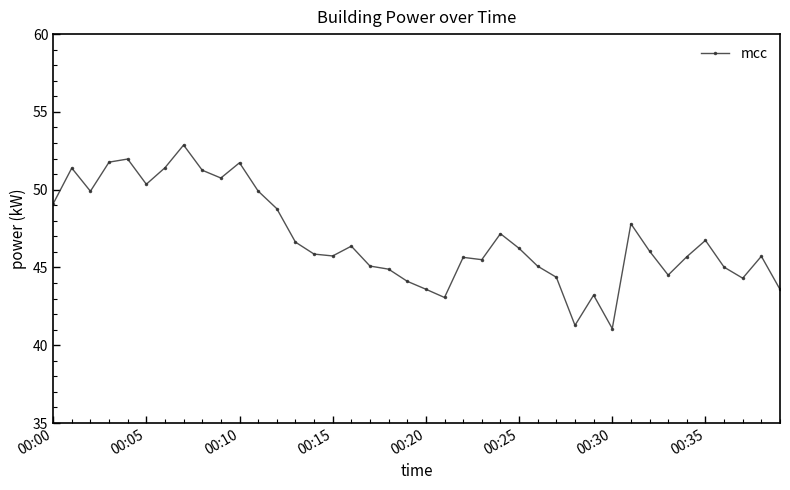

What is the difference between the second highest and second lowest values?

10.7